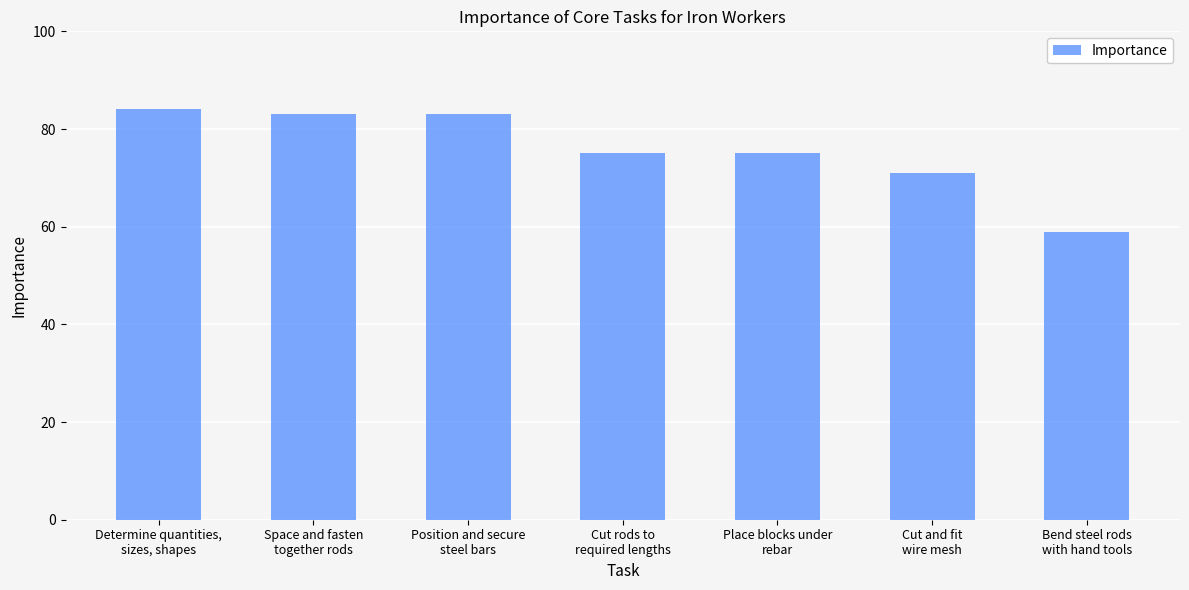

Approximately how many times larger is the value at Determine quantities,
sizes, shapes compared to Cut rods to
required lengths?

1.1